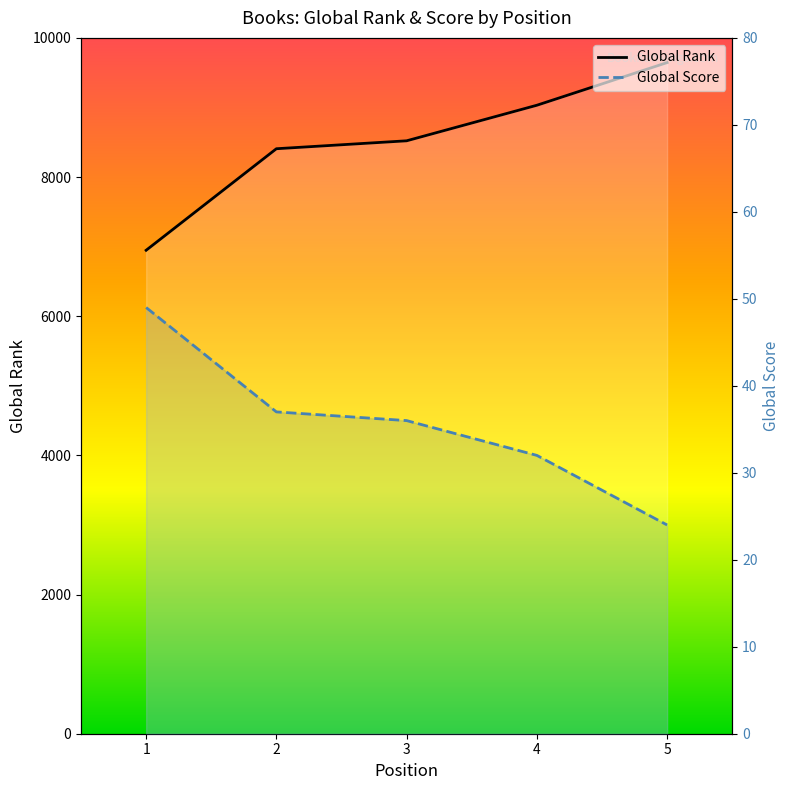

Is it true that Global Score equals 11 at 1?

False